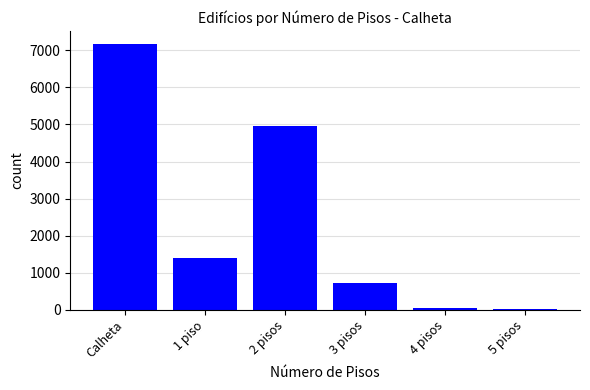

Where is the data nearest to the value 3588?

2 pisos